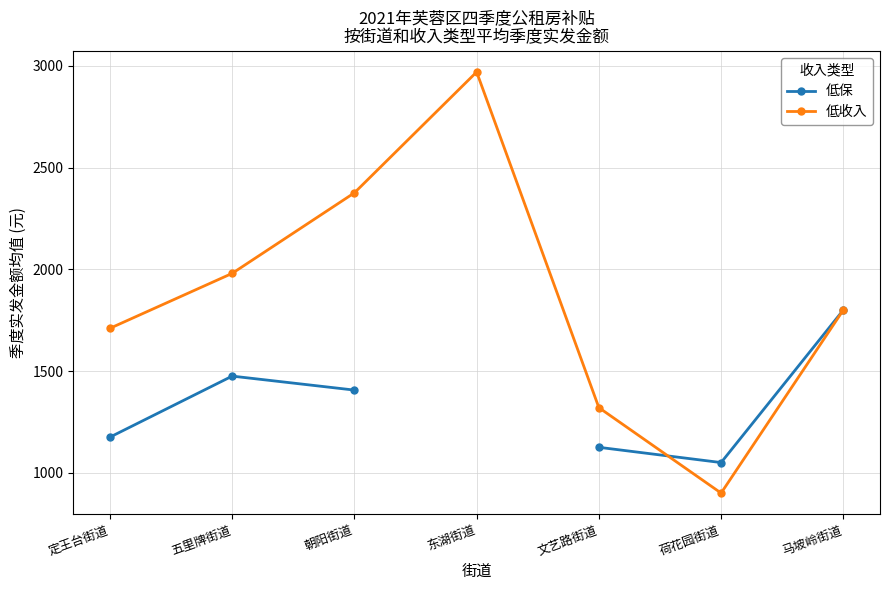

True or false: 低保 has a value of 1666.8 at 荷花园街道.

False